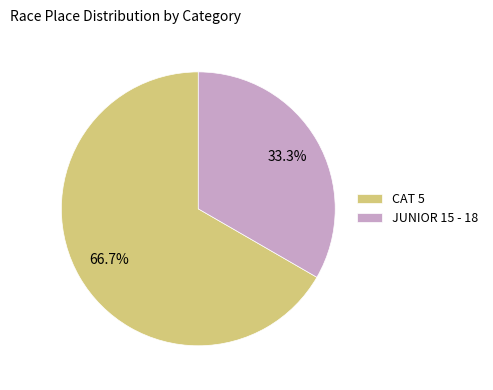

Approximately how many times larger is the value at JUNIOR 15 - 18 compared to CAT 5?

0.5